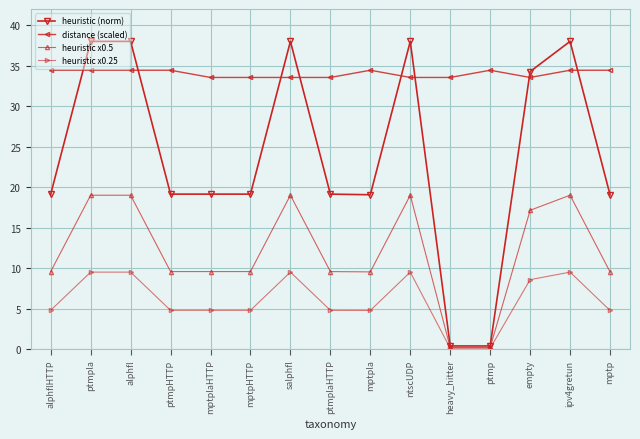

How many values in the heuristic x0.5 series exceed 9?

13